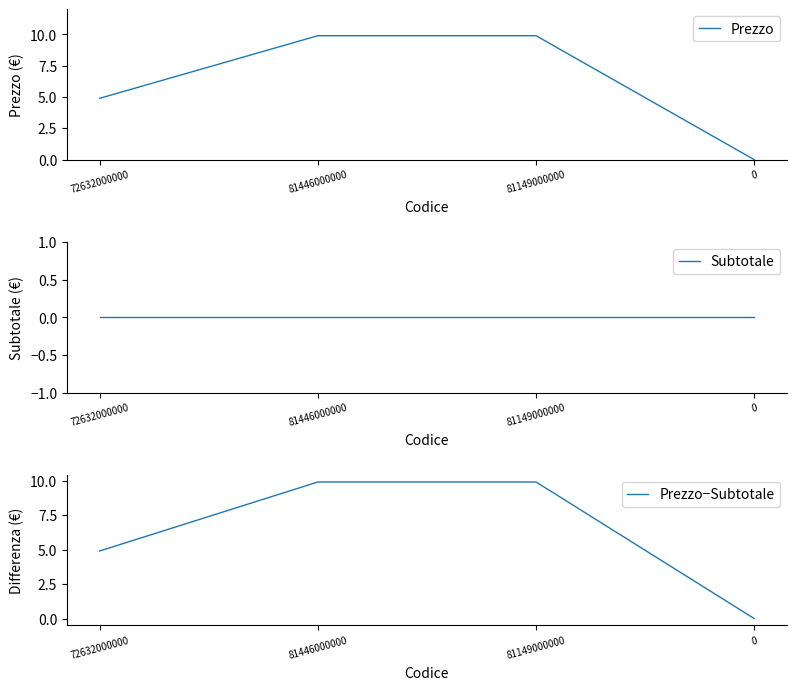

Reading left to right, transcribe all the data shown in this chart.

Prezzo: 4.9	9.9	9.9	0.0
Subtotale: 0.0	0.0	0.0	0.0
Prezzo−Subtotale: 4.9	9.9	9.9	0.0